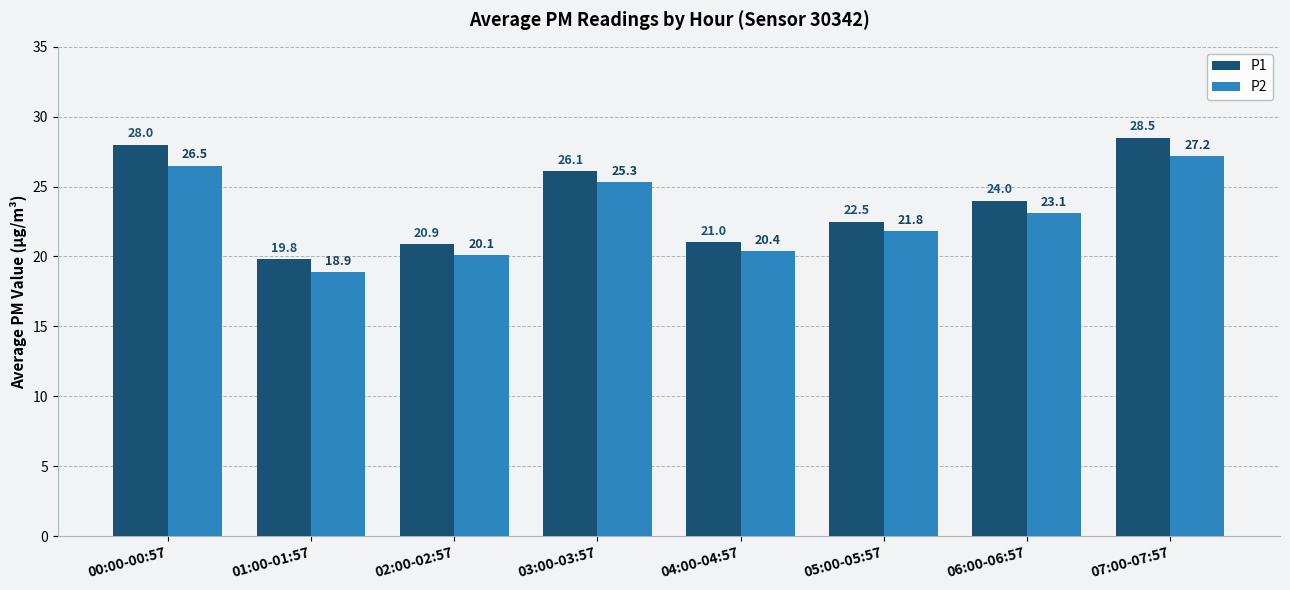

What is the difference between the P1 values at 04:00-04:57 and 05:00-05:57?

1.5